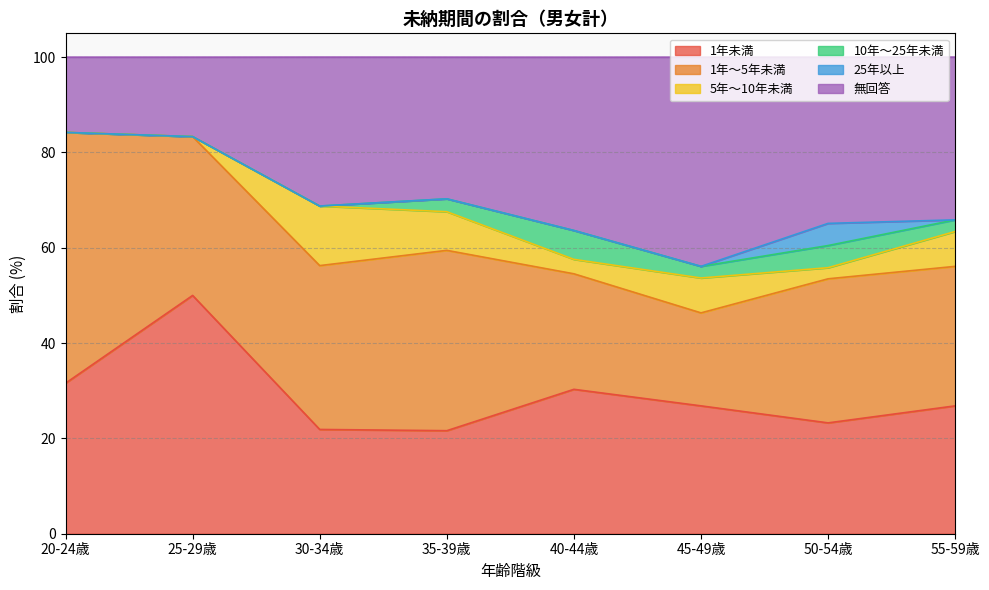

What is the average value of the 25年以上 series?

0.6